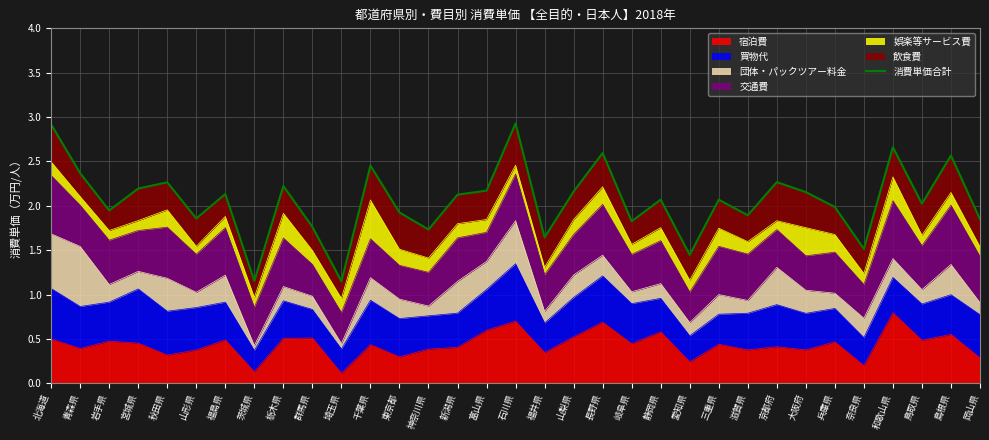

Where is the first local maximum?

秋田県